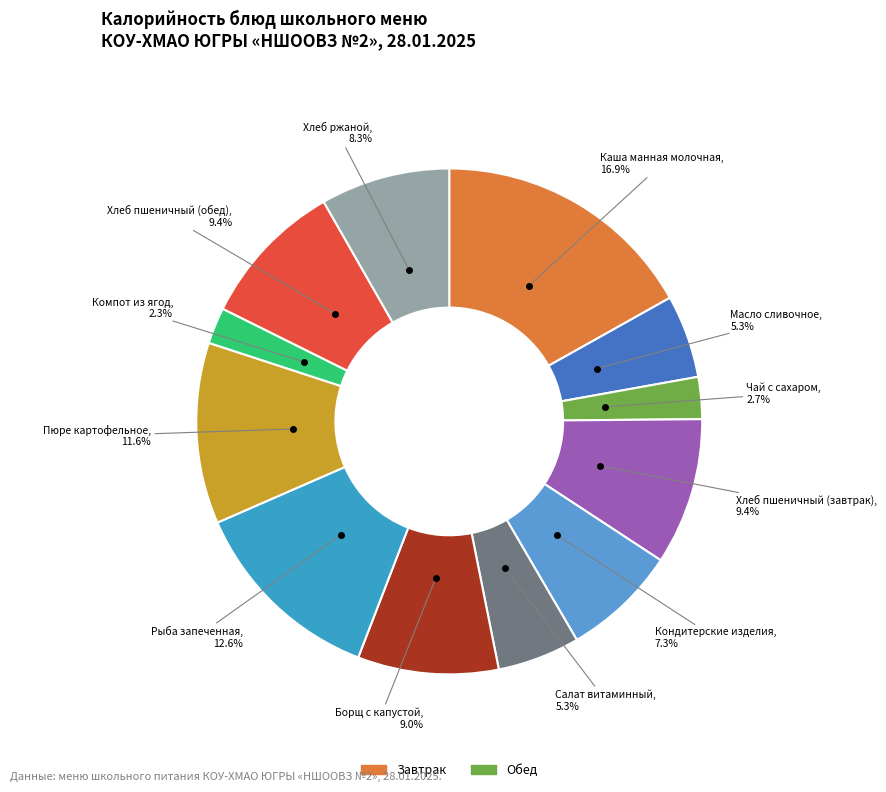

How many segments does this pie chart have?

12